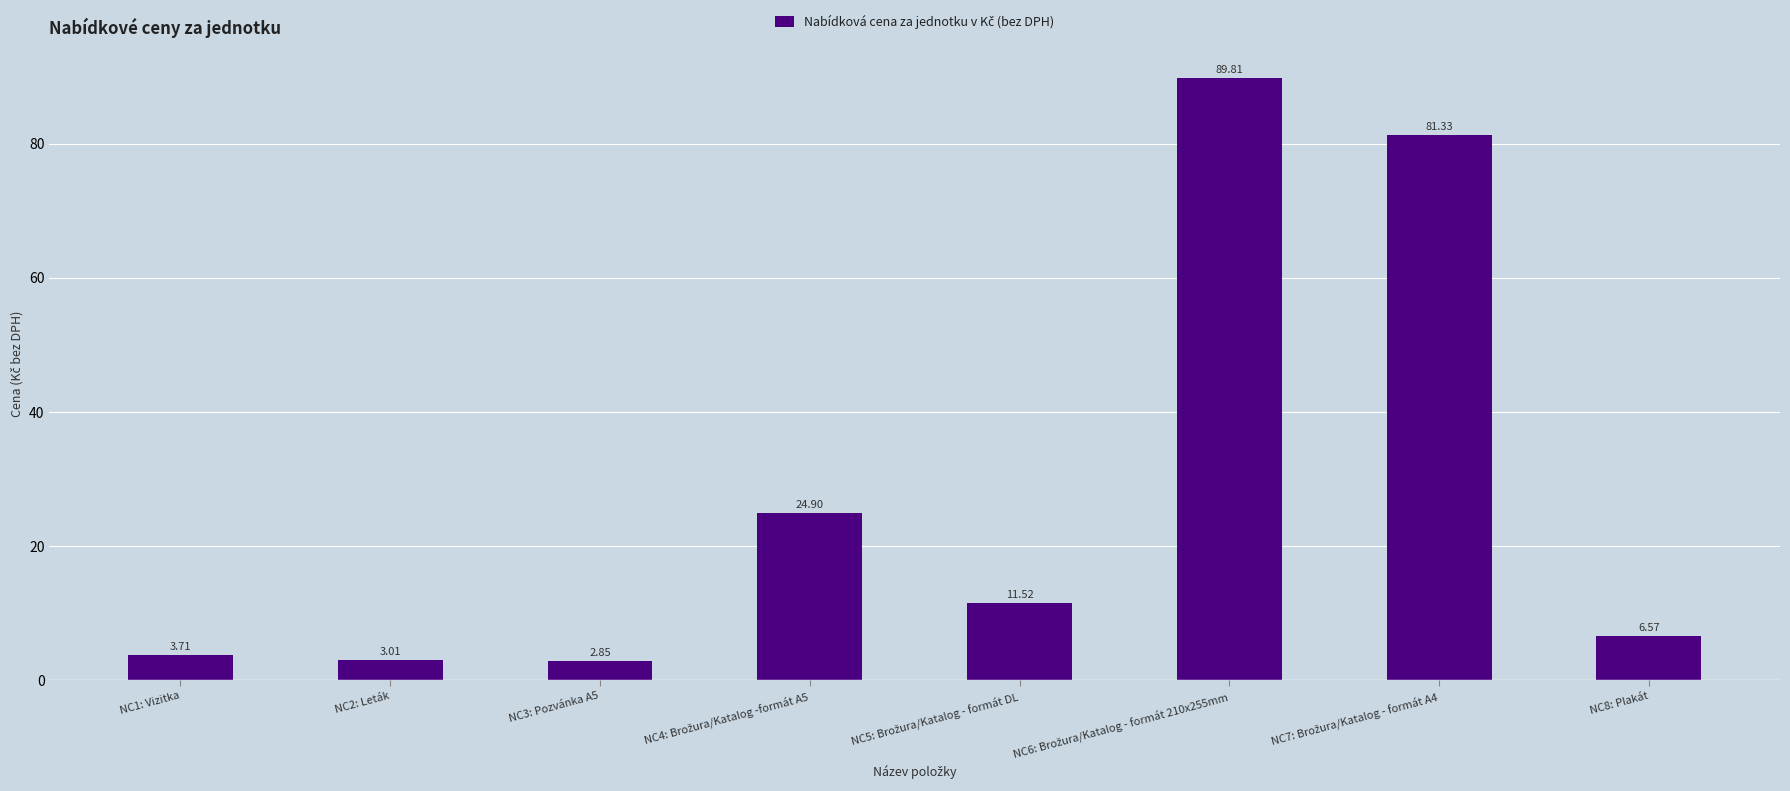

Approximately how many times larger is the value at NC3: Pozvánka A5 compared to NC1: Vizitka?

0.8